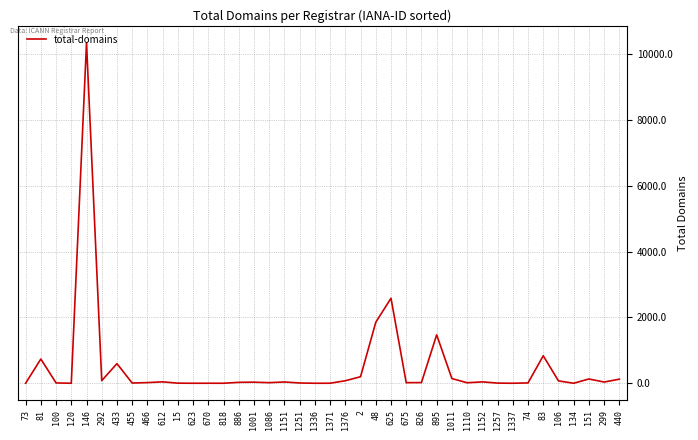

What is the difference between the maximum and minimum values?

10337